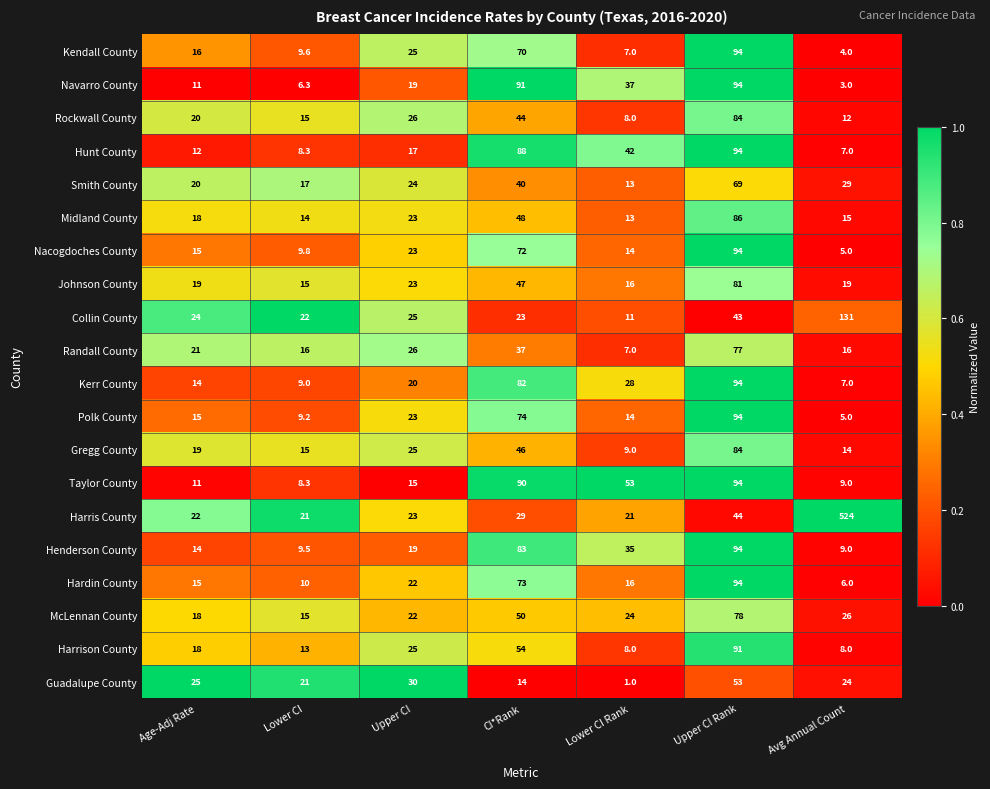

Which series has the largest total across all categories?

Harris County